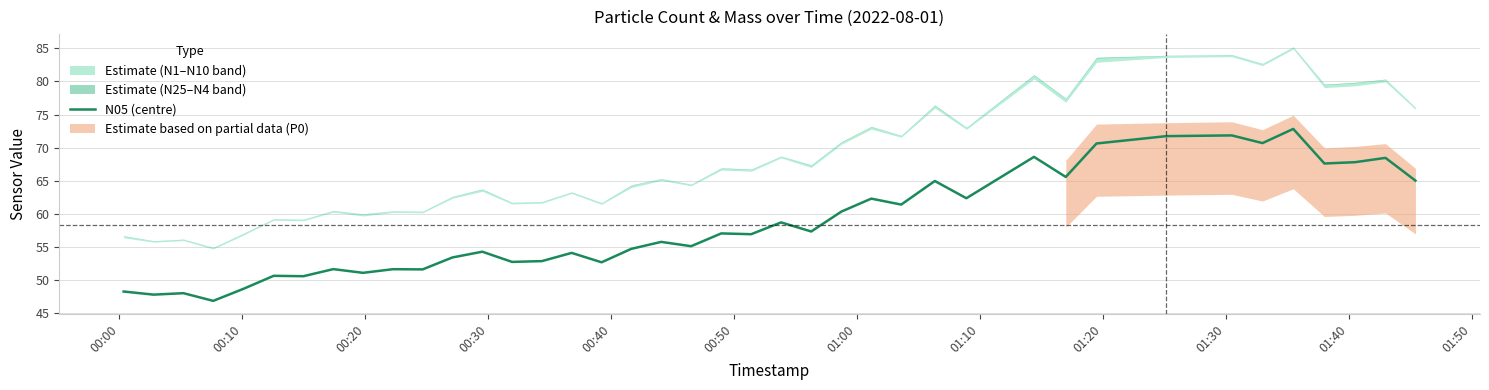

What is the minimum value for N05 (centre)?

46.9